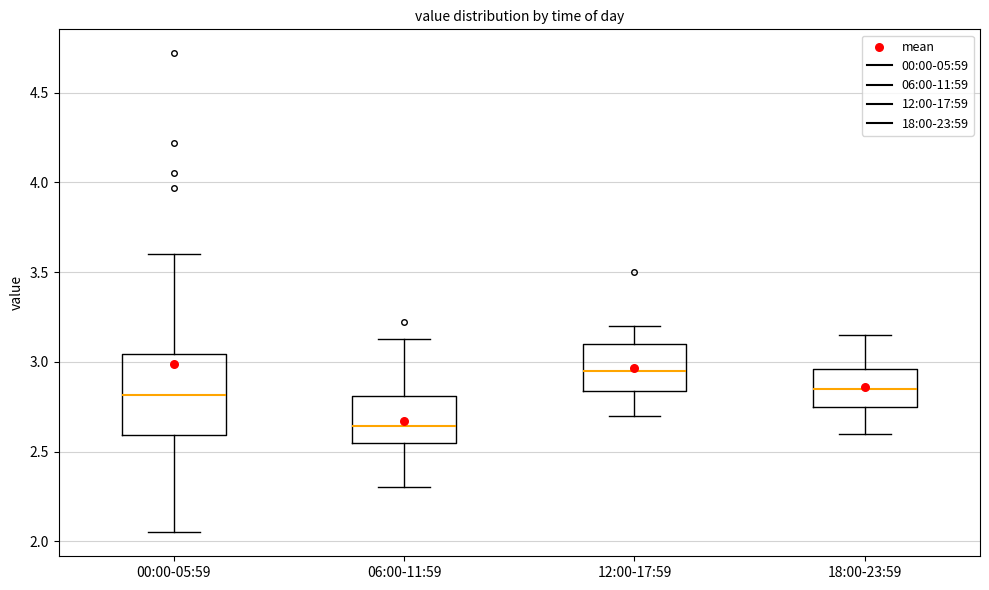

Reading left to right, read every box against the y-axis: the position of its median line, the range the box covers, and the ends of its whiskers. The values are not printed on the chart, so give them approximately, as read against the axis.

00:00-05:59: median 2.80, box 2.60 to 3.05, whiskers 2.05 to 3.60
06:00-11:59: median 2.65, box 2.55 to 2.80, whiskers 2.30 to 3.15
12:00-17:59: median 2.95, box 2.85 to 3.10, whiskers 2.70 to 3.20
18:00-23:59: median 2.85, box 2.75 to 2.95, whiskers 2.60 to 3.15